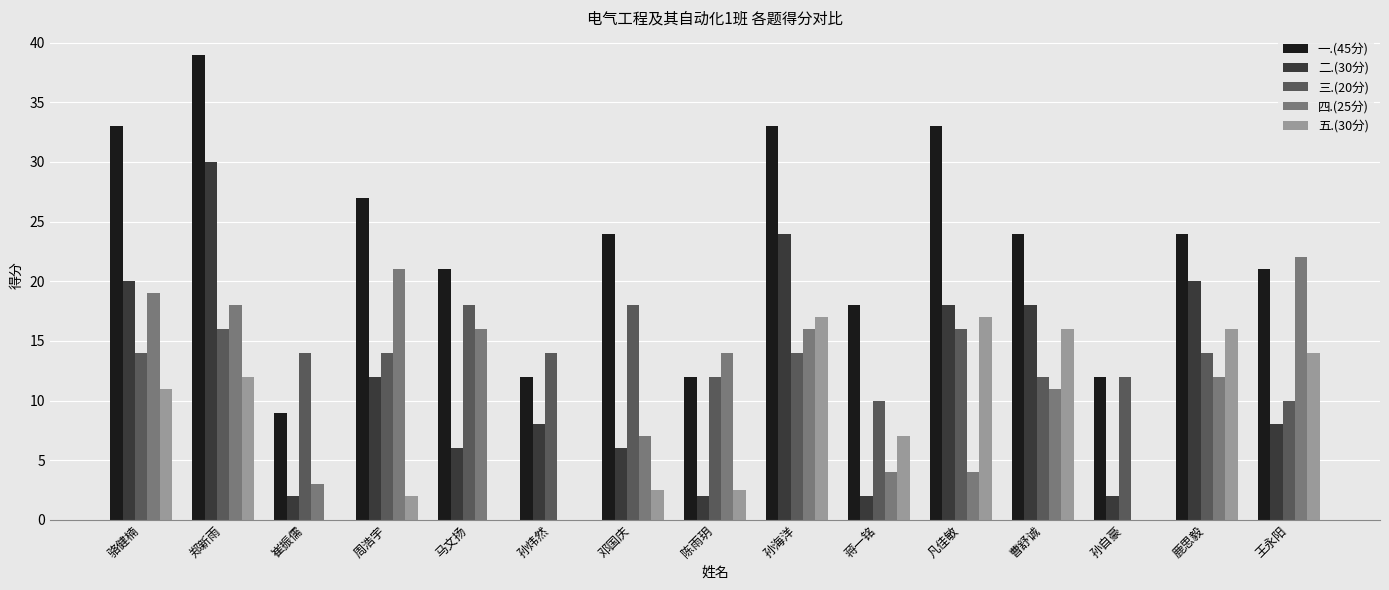

Is the value of 三.(20分) at 鹿思毅 greater than the value of 二.(30分) at 王永阳?

Yes